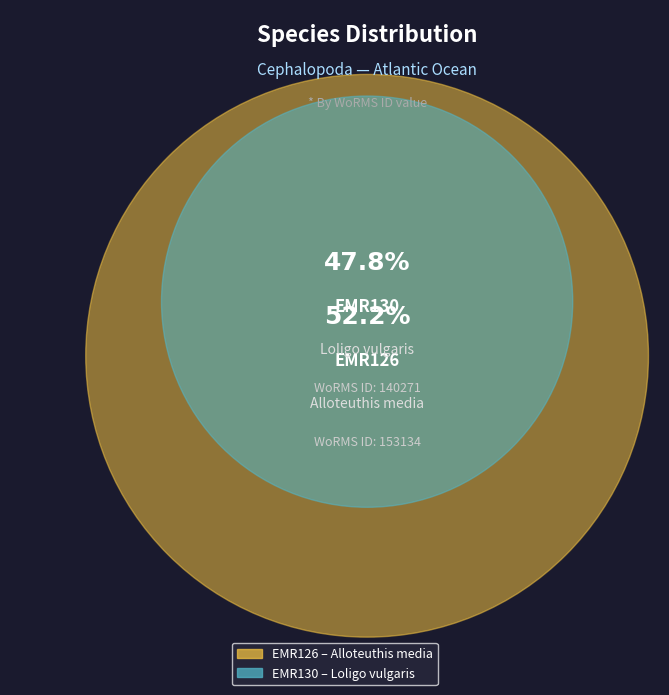

What percentage do EMR126 and EMR130 together represent?

100.0%